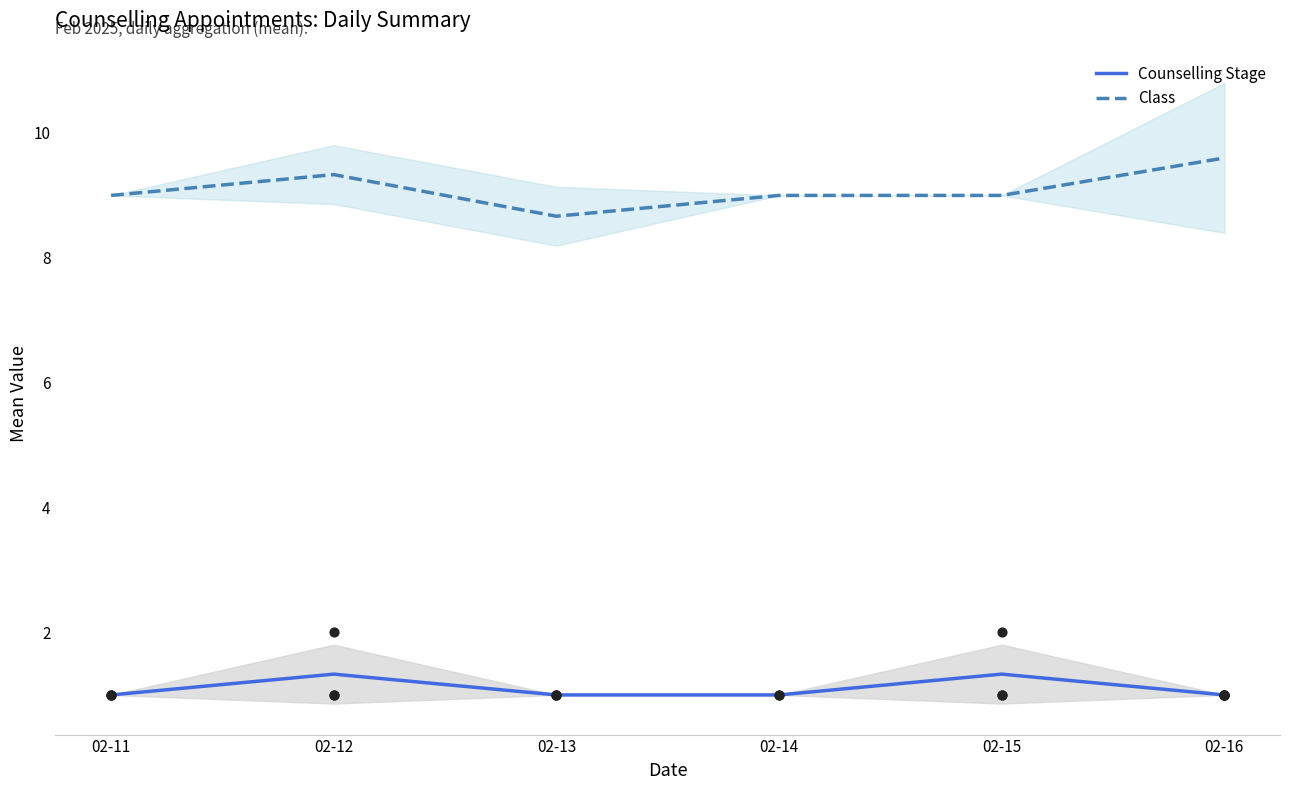

Which series has the largest total across all categories?

Class